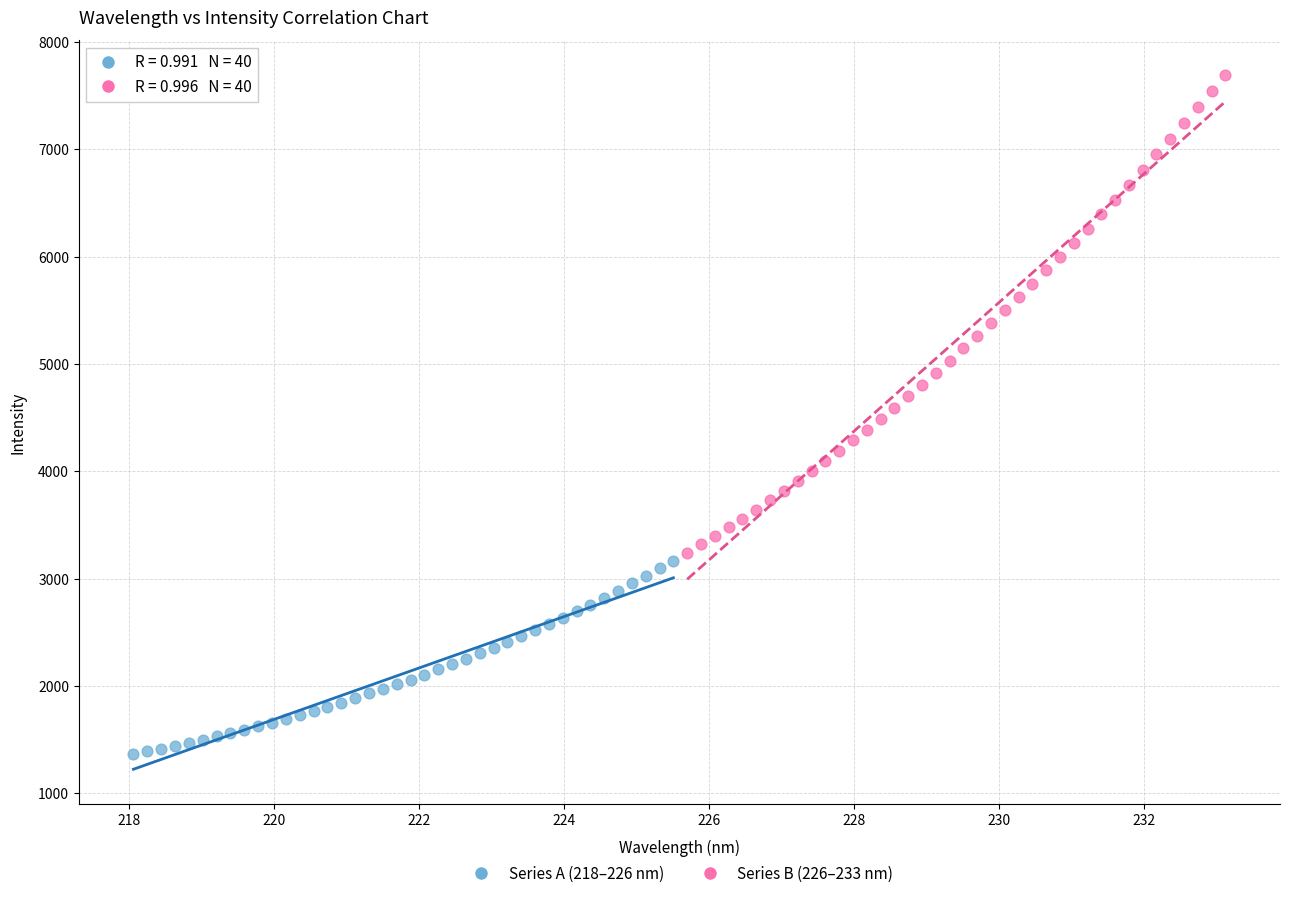

Which series has the largest Y range (max minus min)?

Series B (226–233 nm)